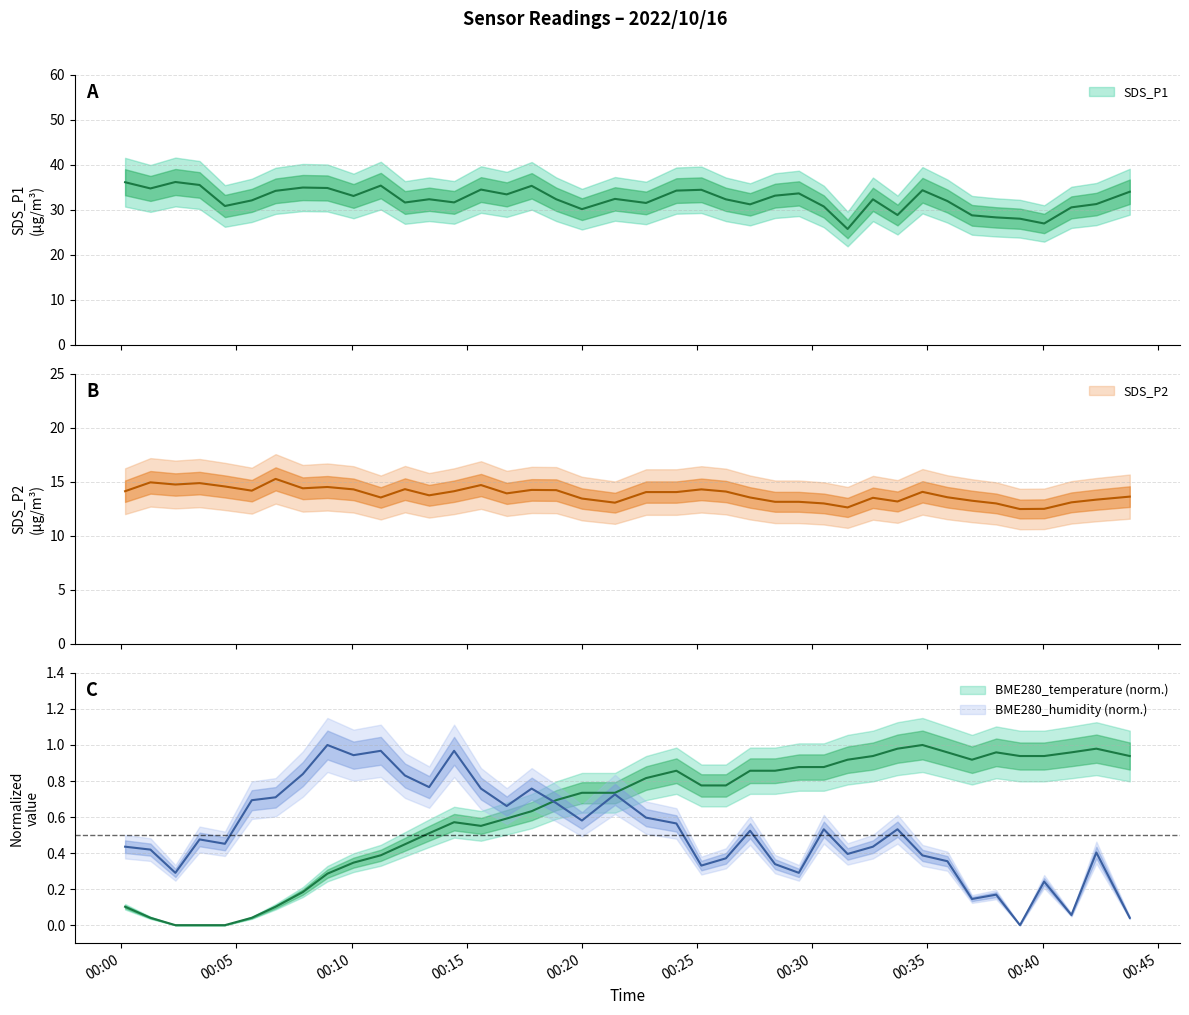

What is the label of the 20th point from the right?

2022/10/16 00:22:47